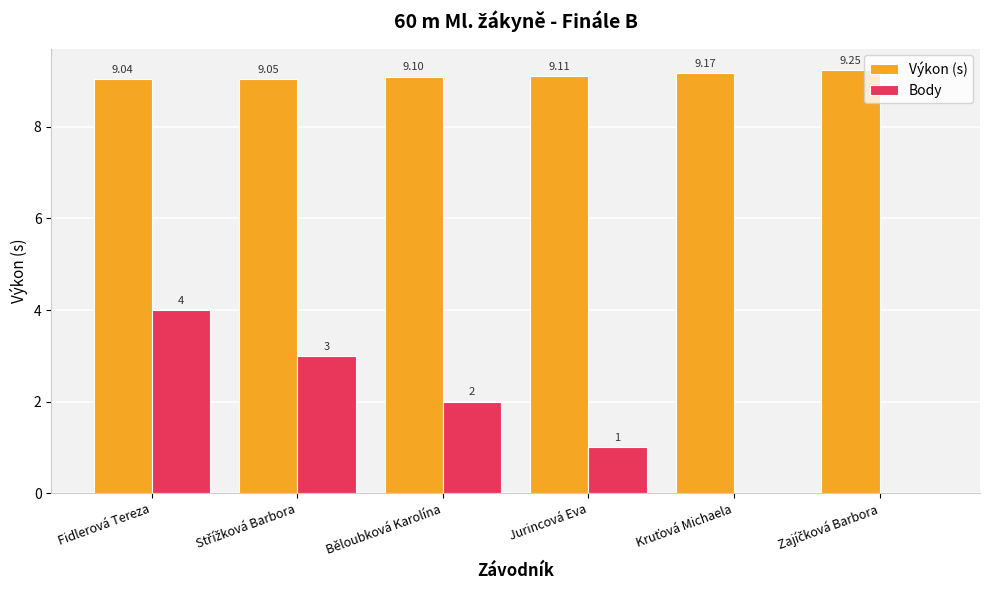

What are all the series names shown in the legend?

Výkon (s), Body